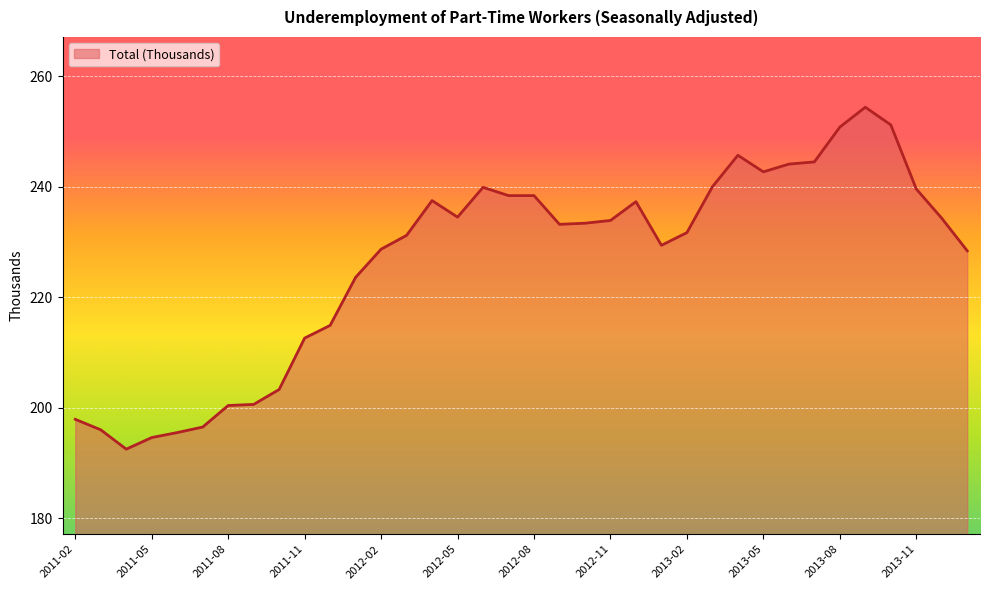

What is the difference between the maximum and minimum values?

61.9